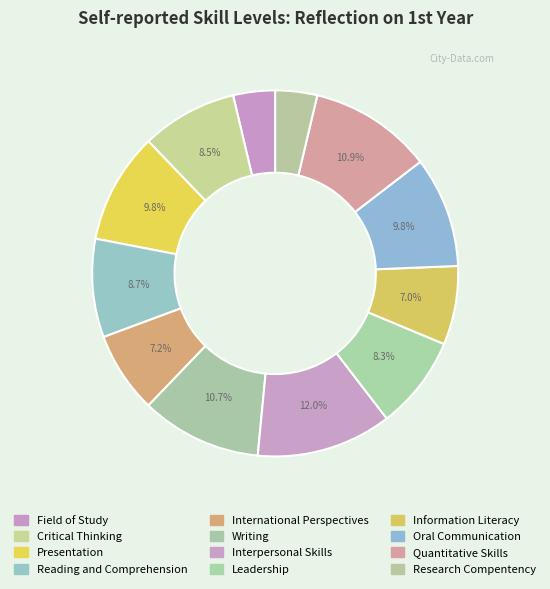

What percentage is NOT represented by Quantitative Skills?

89.1%